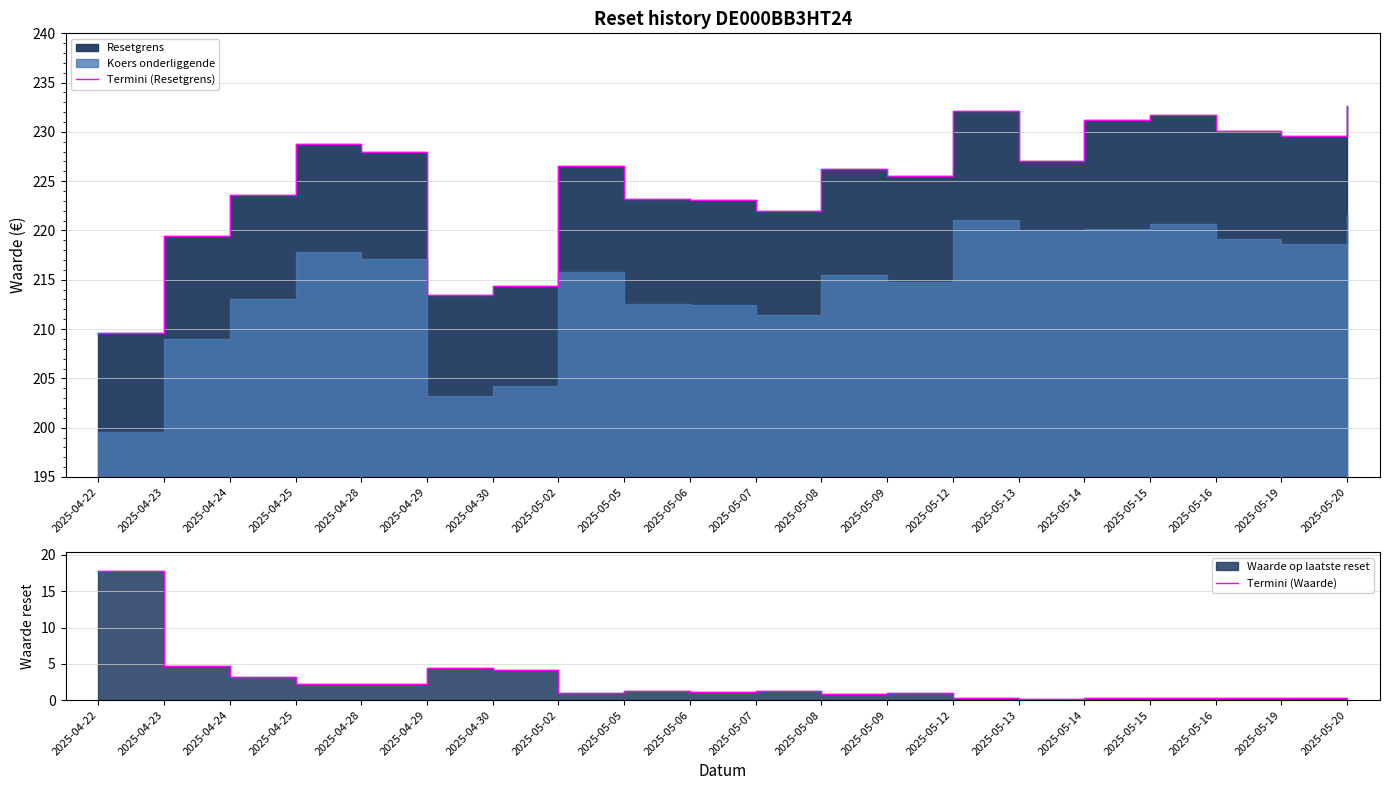

What is the label of the 7th point from the right?

2025-05-12